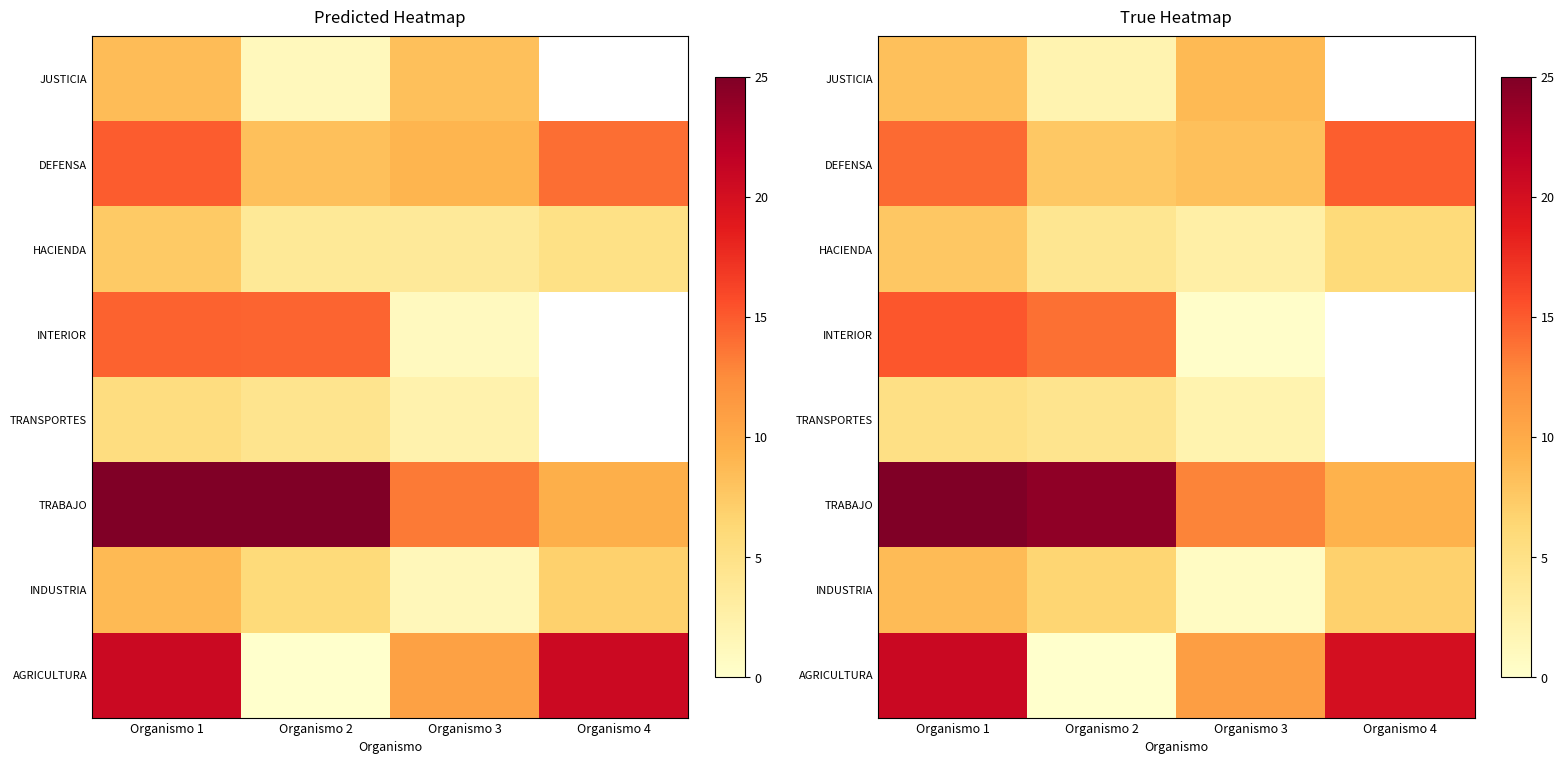

Which category has the highest value in the INTERIOR series?

Organismo 1